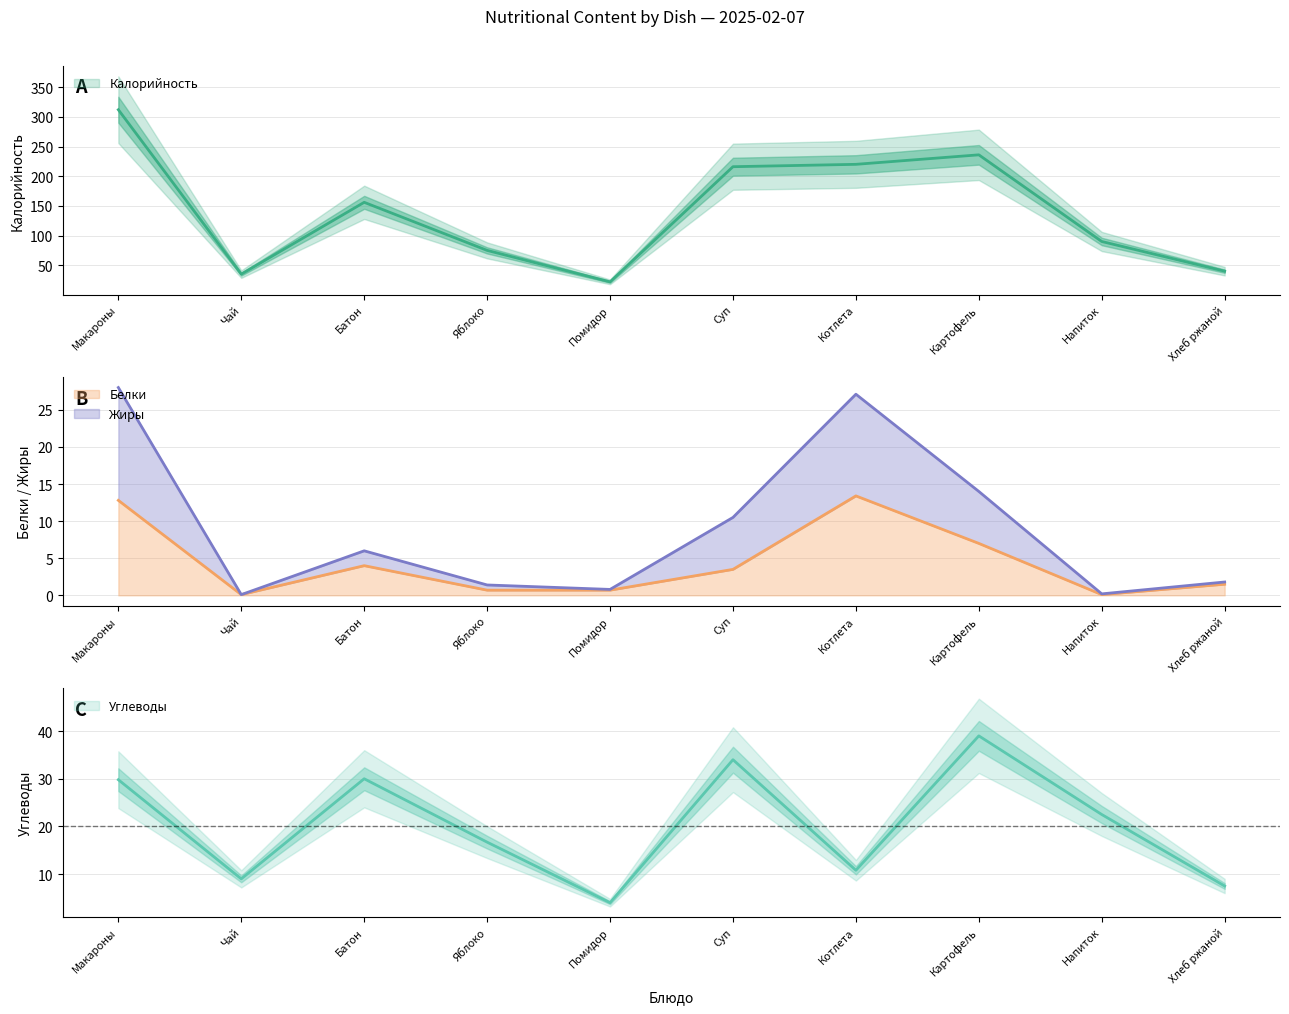

Rank the series by their maximum value, from highest to lowest.

Калорийность, Углеводы, Жиры, Белки